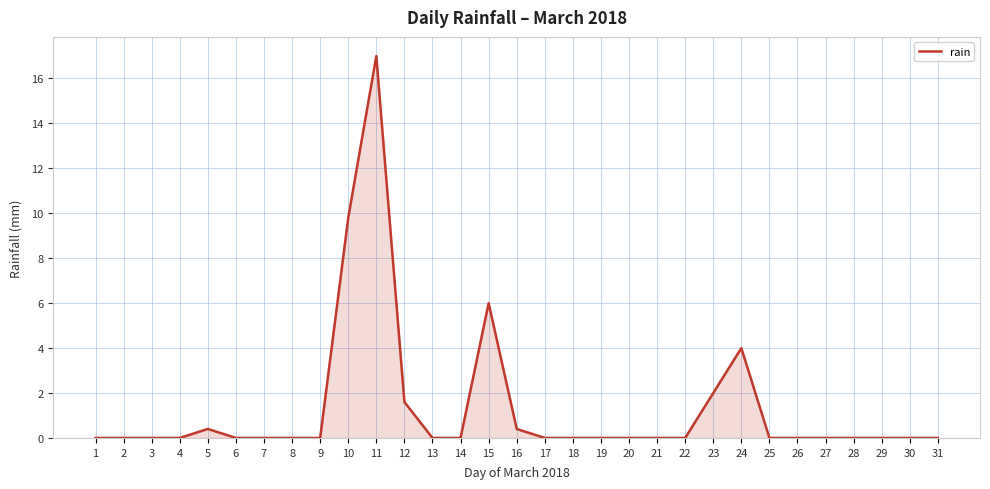

What is the difference between the maximum and minimum values?

17.0